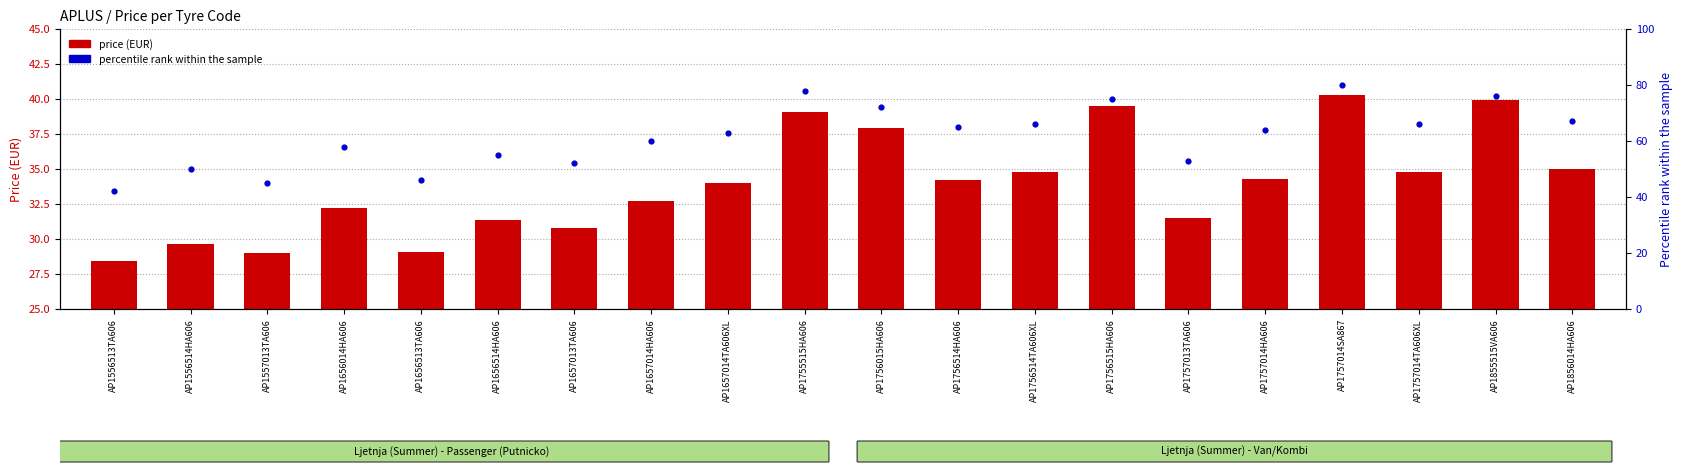

Is the value of price (EUR) at AP1757014TA606XL greater than the value of percentile rank within the sample at AP1656513TA606?

No